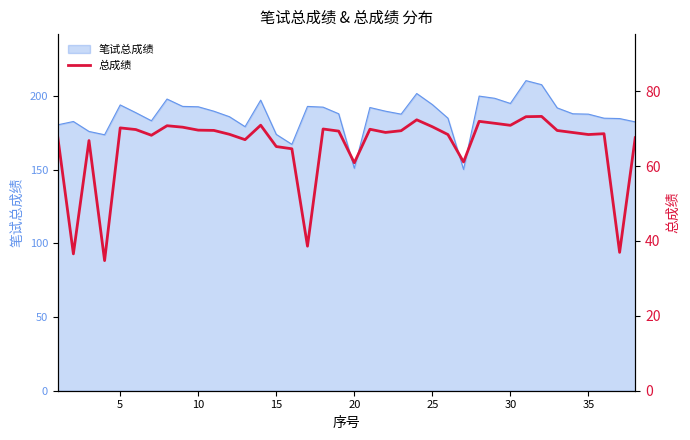

Reading left to right, what are all the values shown in this chart?

67.7	36.5	66.8	34.8	70.2	69.8	68.2	70.8	70.4	69.6	69.5	68.5	67.0	70.9	65.2	64.6	38.6	69.9	69.3	60.9	69.8	69.0	69.4	72.3	70.5	68.4	61.1	71.9	71.4	70.9	73.2	73.3	69.5	69.0	68.4	68.6	37.0	67.6